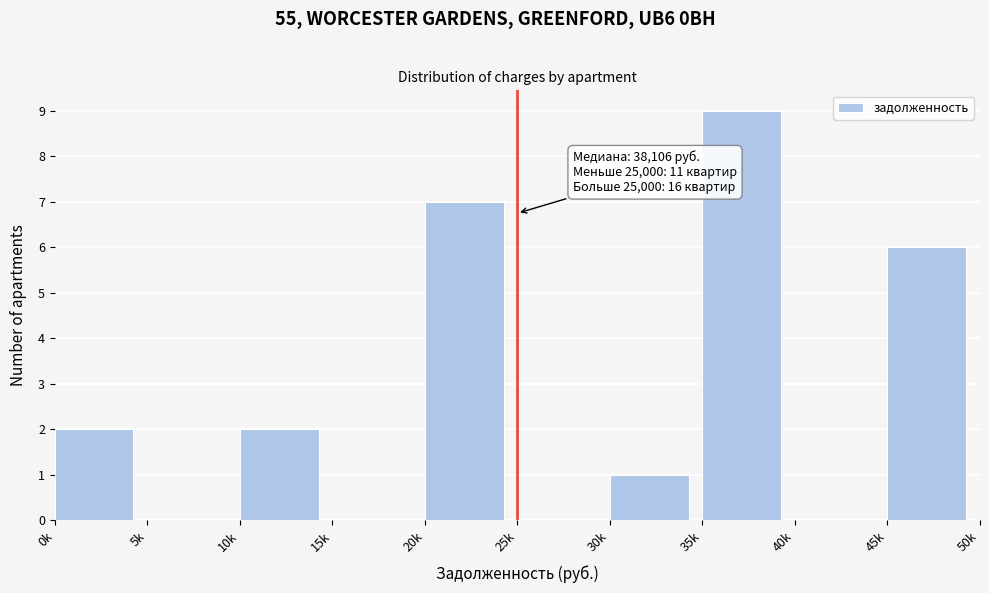

Reading left to right, list all the values displayed in this chart.

0k=2	5k=0	10k=2	15k=0	20k=7	25k=0	30k=1	35k=9	40k=0	45k=6